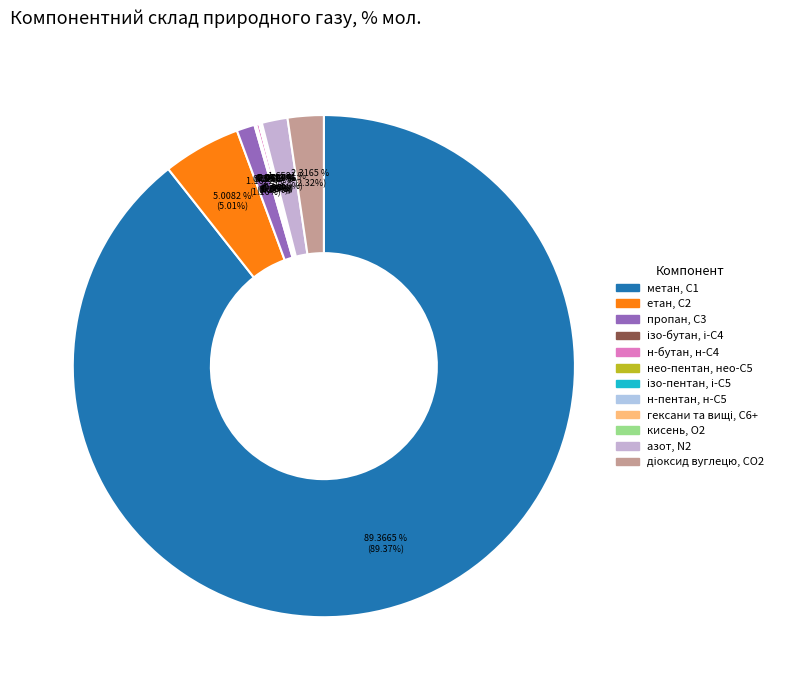

Is there any slice that represents more than half of the pie?

Yes